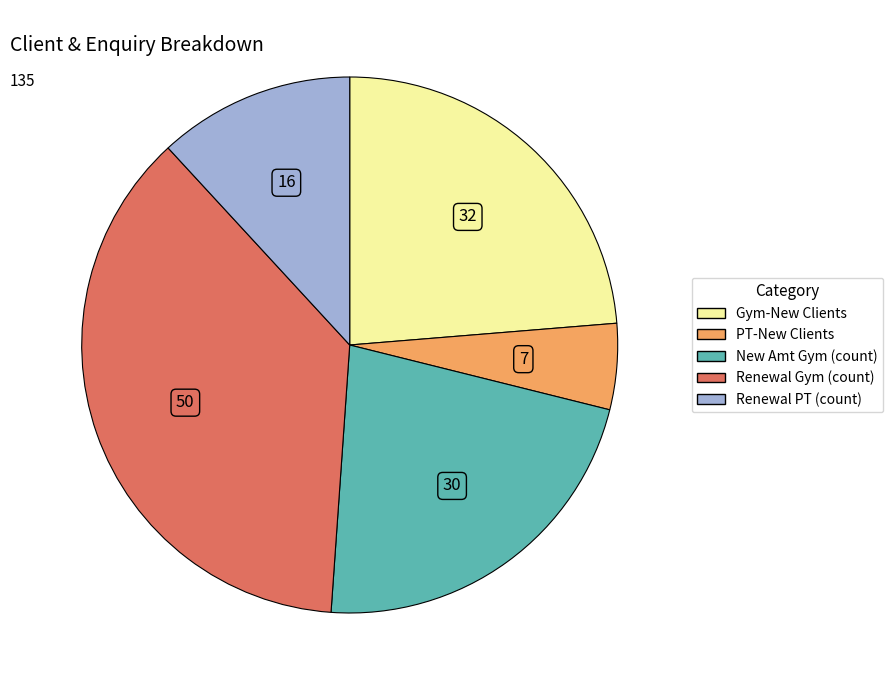

Is there a majority slice in this chart?

No